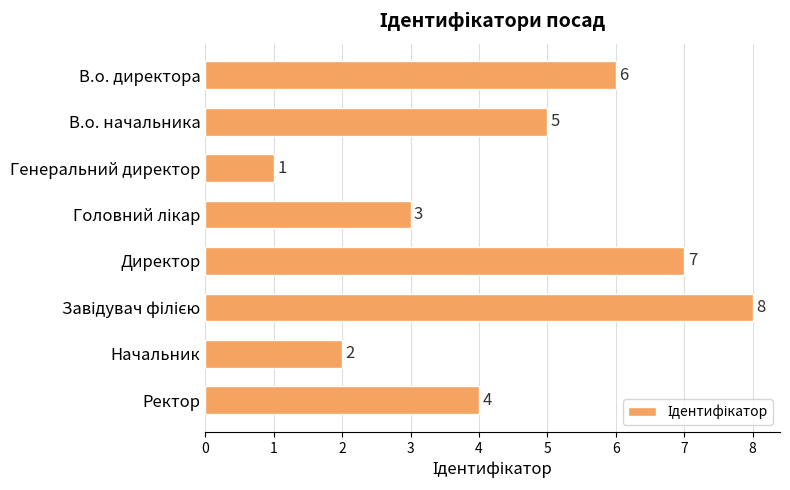

Reading bottom to top, transcribe all the data shown in this chart.

4	2	8	7	3	1	5	6